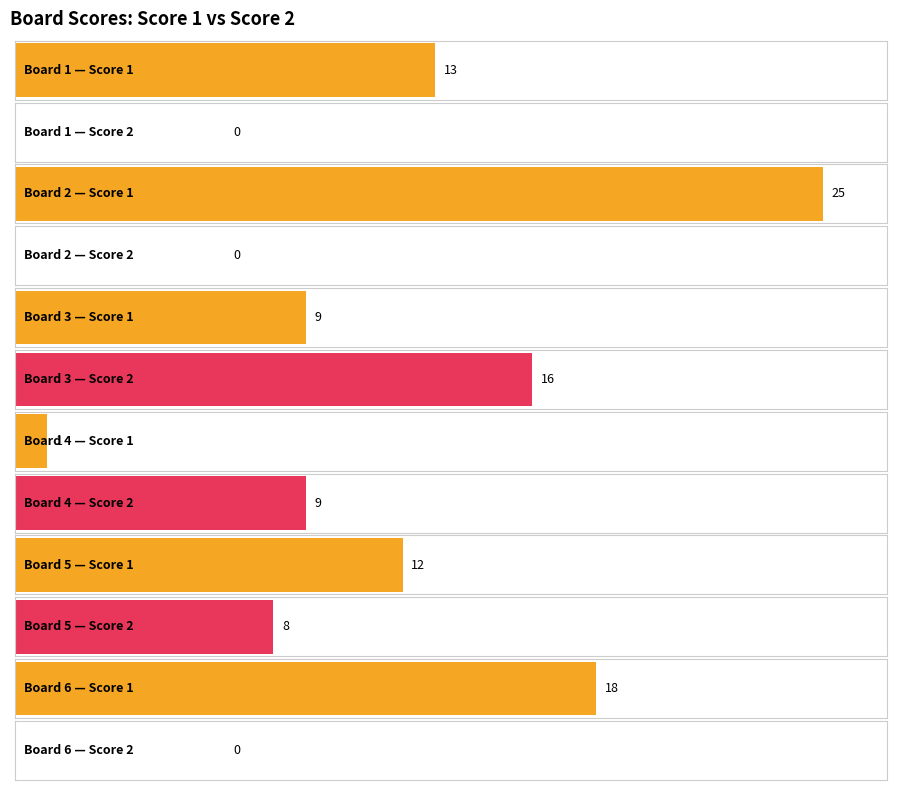

True or false: Score 2 has a value of -10 at Board 6.

False